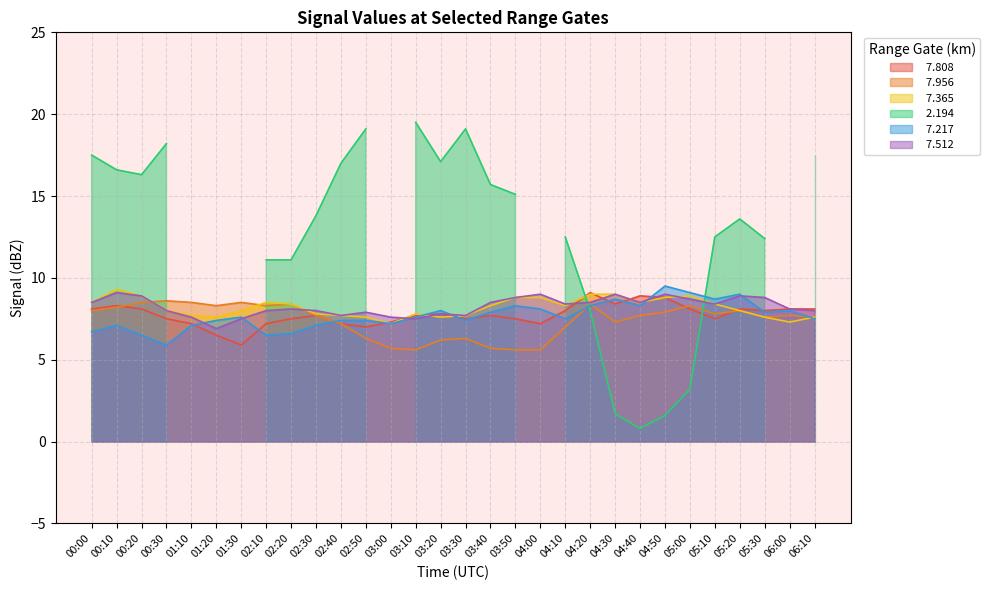

Which label corresponds to the largest value in the chart?

04:50